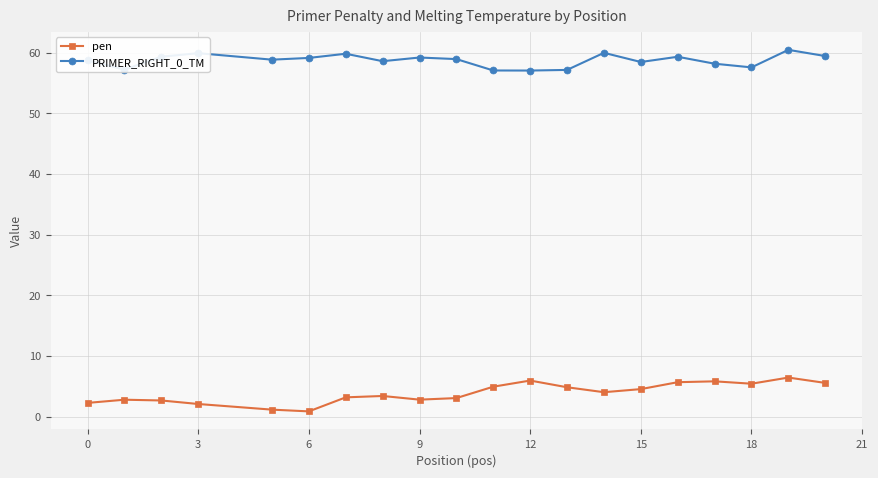

What is the value of the PRIMER_RIGHT_0_TM point at the 14th from the left?

60.0